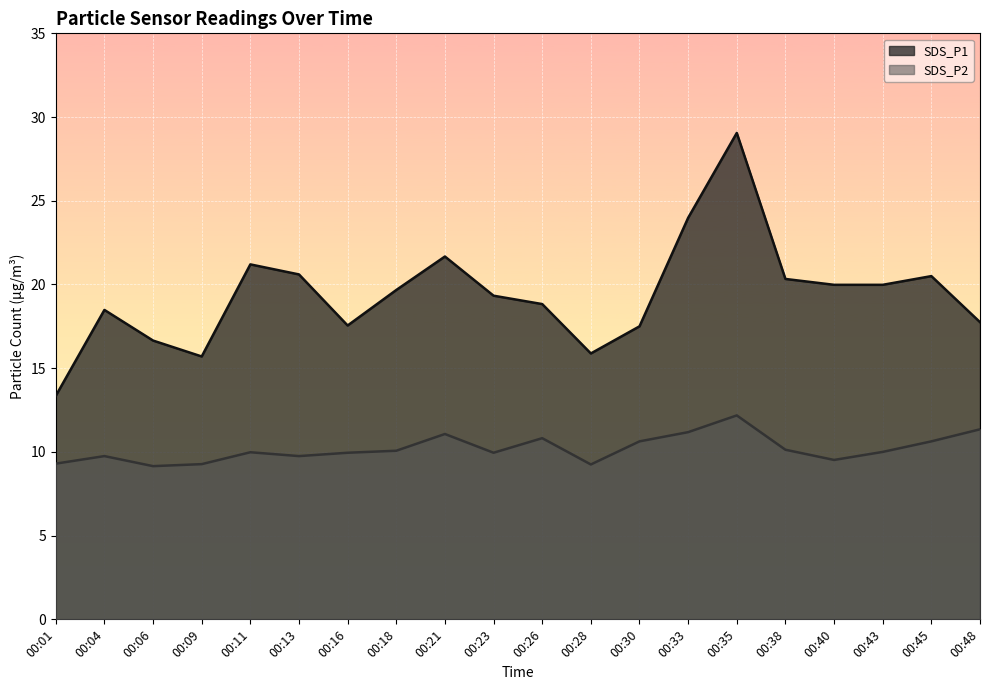

Reading right to left, what are all the values shown in this chart?

SDS_P1: 17.8	20.5	20.0	20.0	20.3	29.1	24.0	17.5	15.9	18.8	19.3	21.7	19.7	17.6	20.6	21.2	15.7	16.6	18.5	13.3
SDS_P2: 11.3	10.6	10.0	9.5	10.1	12.2	11.2	10.6	9.2	10.8	9.9	11.1	10.1	9.9	9.8	10.0	9.3	9.2	9.8	9.3